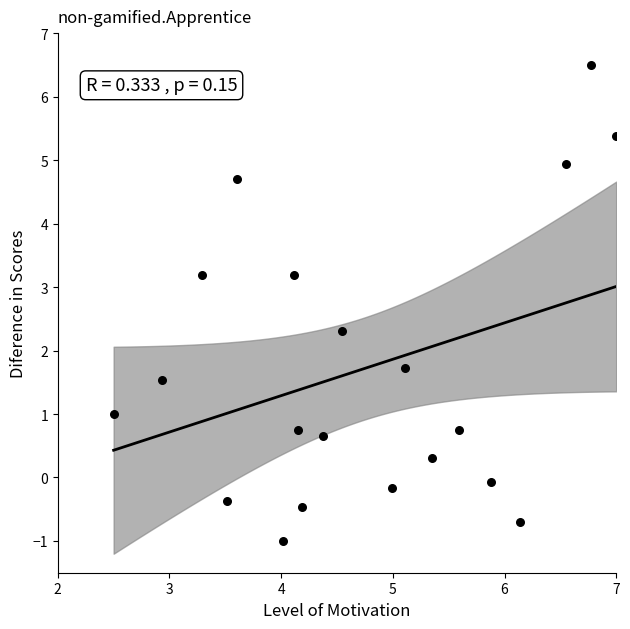

What is the range of X values (max minus min)?

4.5